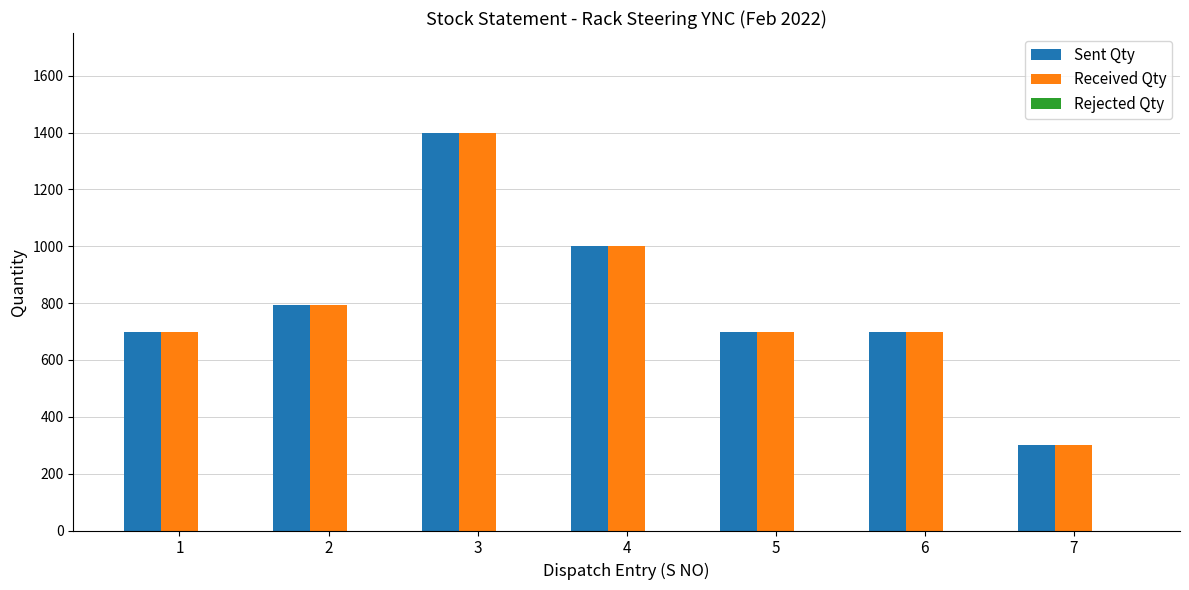

What is the greatest value displayed?

1400